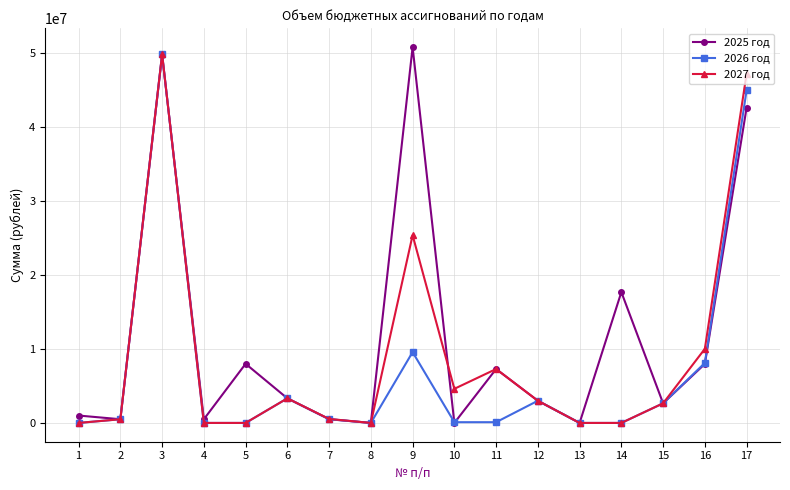

What is the difference between the 2025 год values at 7 and 5?

7502000